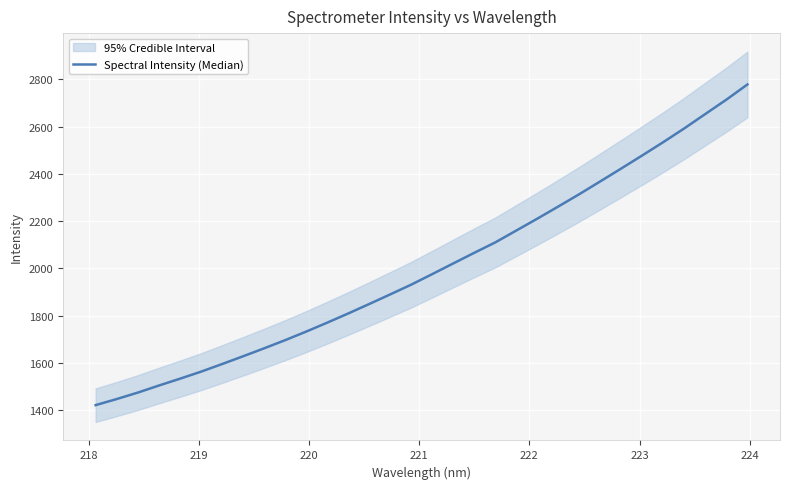

Reading left to right, transcribe all the data shown in this chart.

1421.8	1447.5	1474.7	1504.5	1533.4	1563.2	1595.3	1628.3	1662.0	1696.5	1732.8	1770.6	1809.5	1849.6	1890.3	1931.6	1976.2	2021.4	2066.4	2110.5	2160.7	2211.0	2262.4	2314.7	2368.9	2423.4	2478.8	2535.0	2593.2	2654.0	2714.6	2778.7